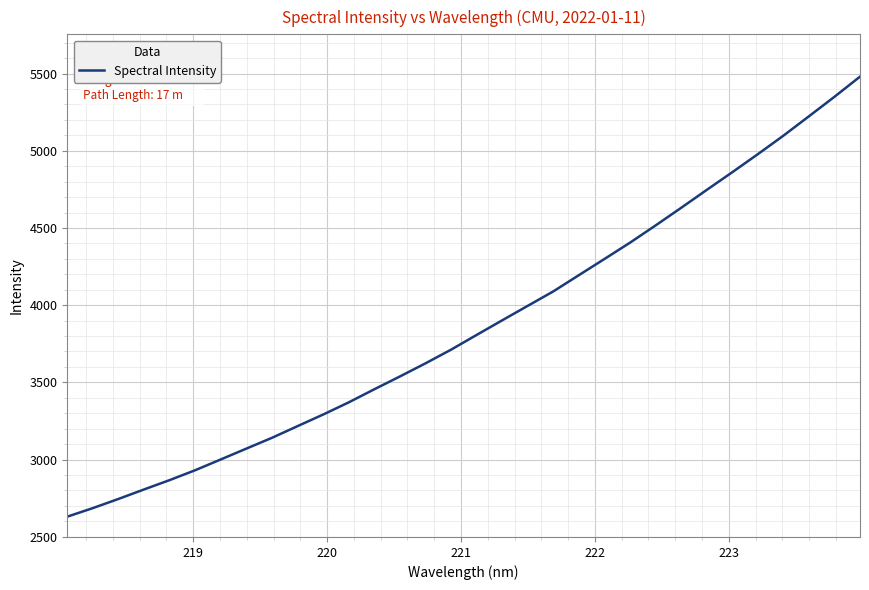

How many lines are shown in the chart?

1